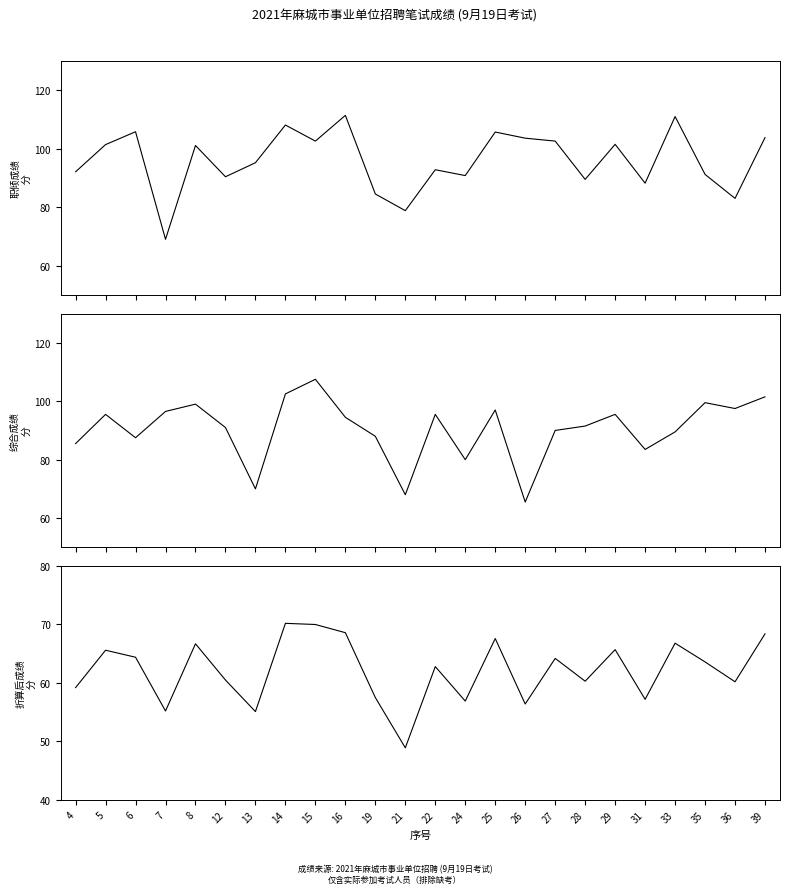

Which has a higher value, 19 or 5?

5